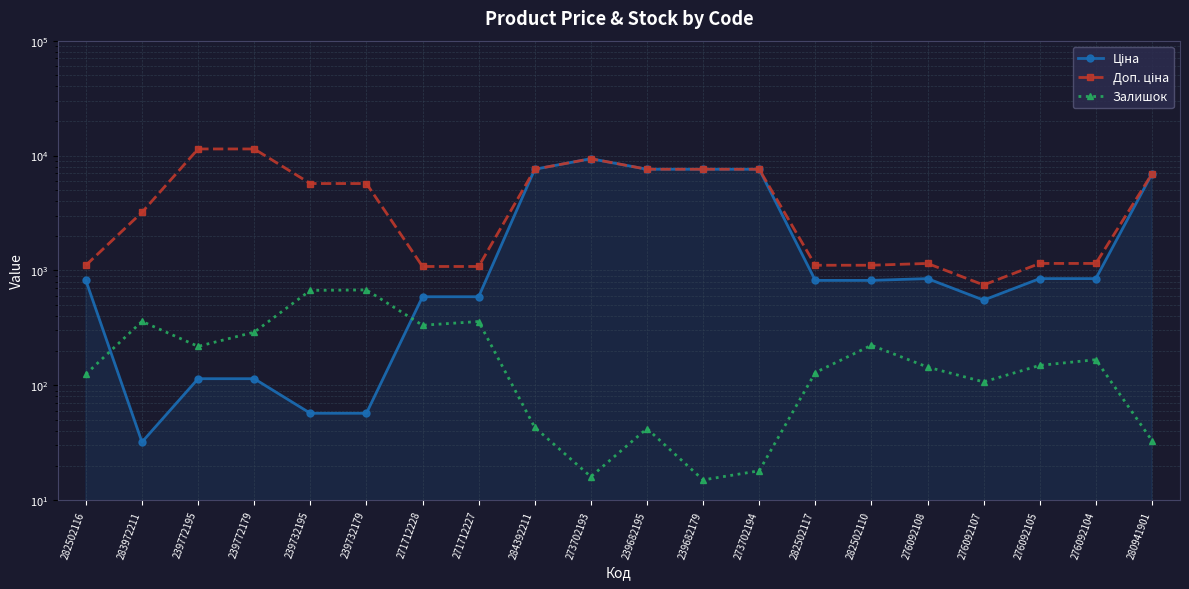

What is the value of the Ціна point at the 7th from the left?

589.9